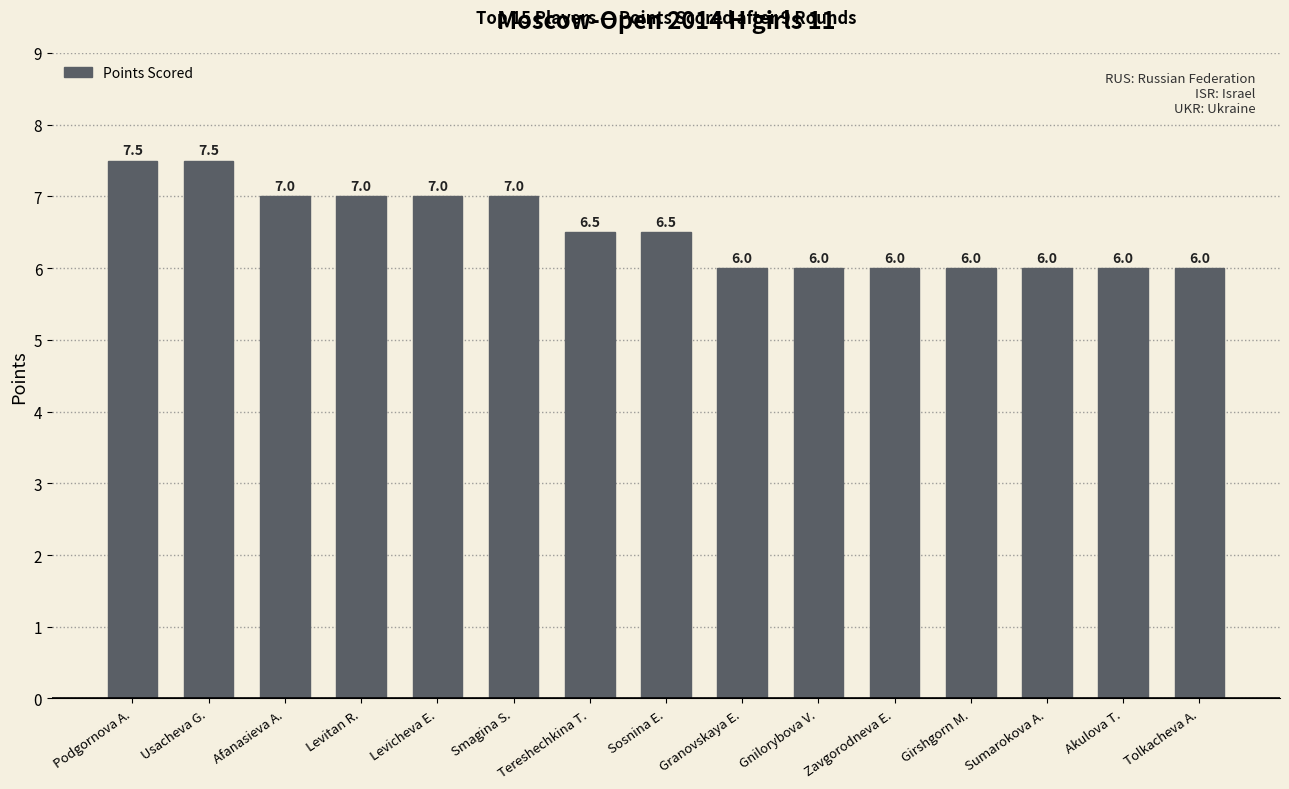

How many bars are there in total?

15